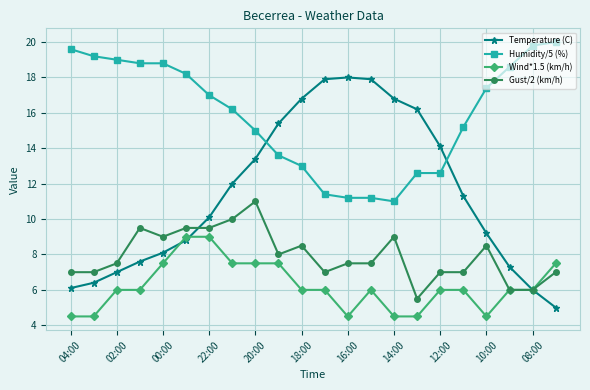

What is the value of the Humidity/5 (%) point at the 4th from the left?

18.8